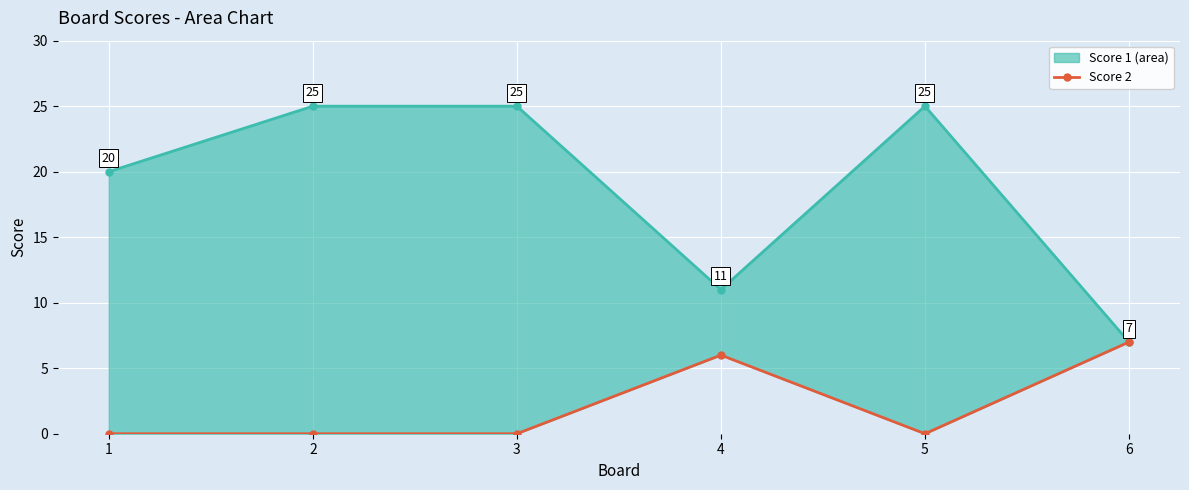

Which has a higher value, 6 or 4?

4